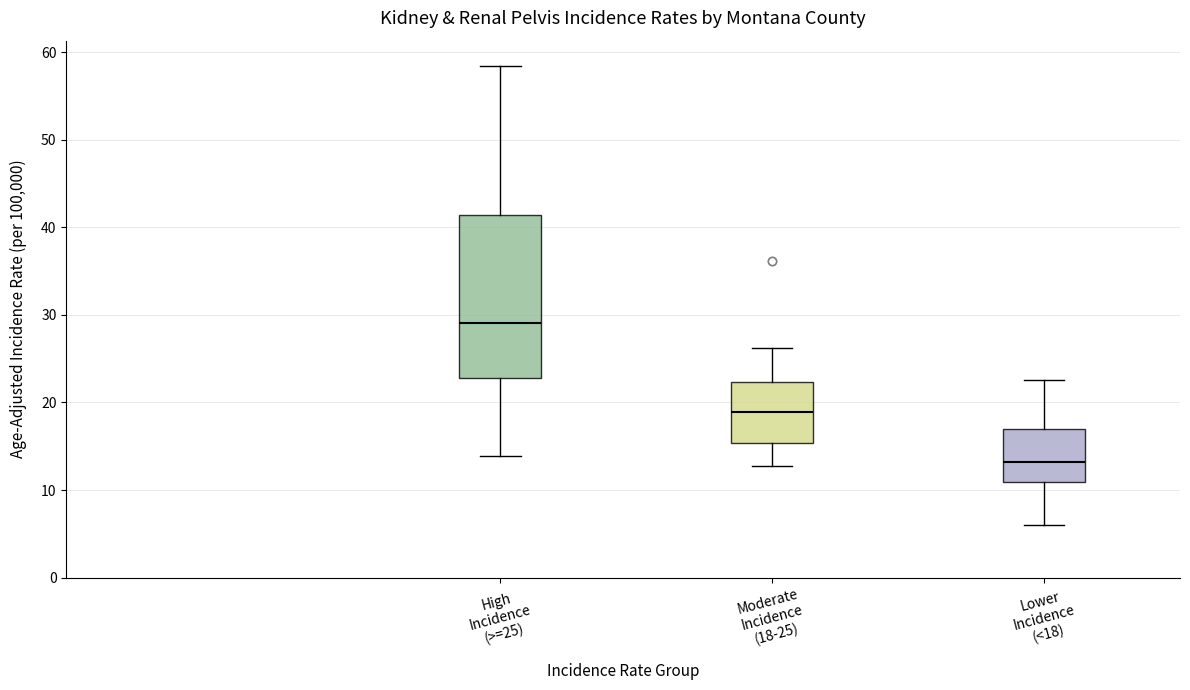

Reading left to right, read every box against the y-axis: the position of its median line, the range the box covers, and the ends of its whiskers. The values are not printed on the chart, so give them approximately, as read against the axis.

High Incidence (>=25): median 29, box 23 to 41, whiskers 14 to 58
Moderate Incidence (18-25): median 19, box 15 to 22, whiskers 13 to 26
Lower Incidence (<18): median 13, box 11 to 17, whiskers 6 to 23